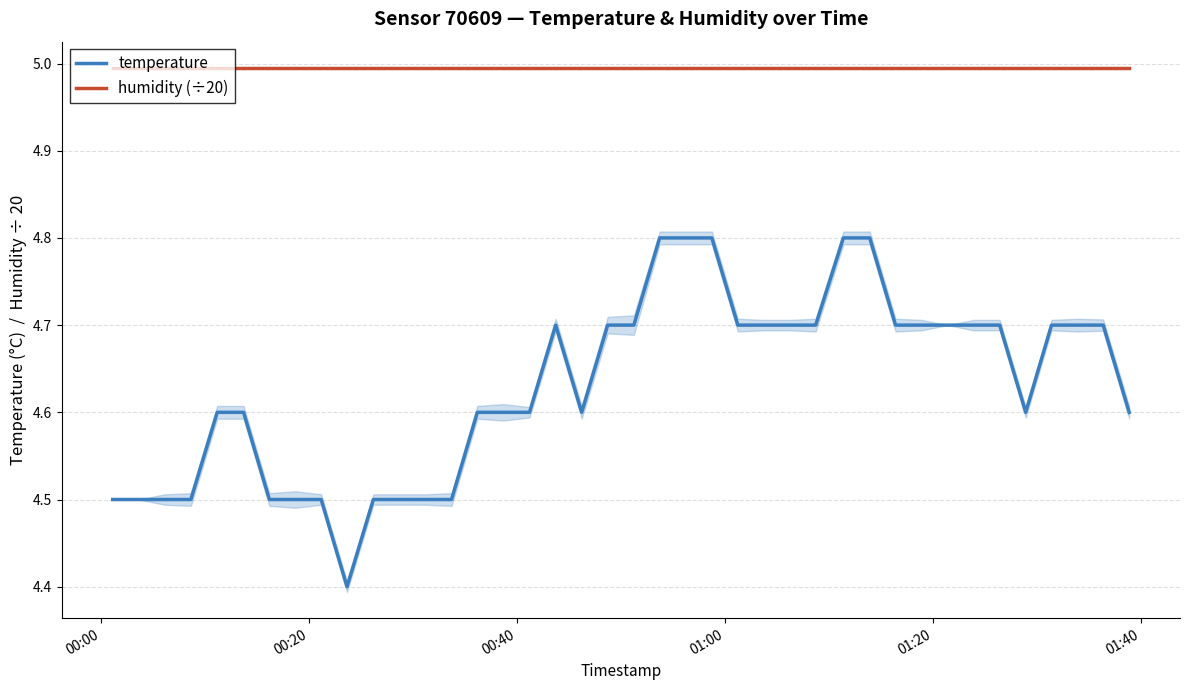

What is the value of the humidity (÷20) point at the 31st from the left?

5.0